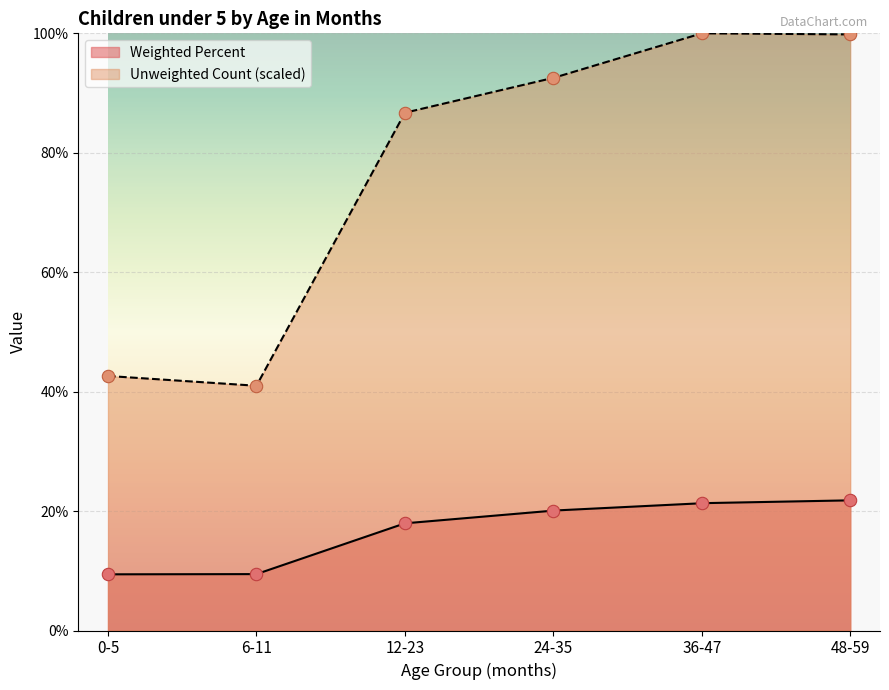

Which series reaches the minimum Y coordinate?

Weighted Percent